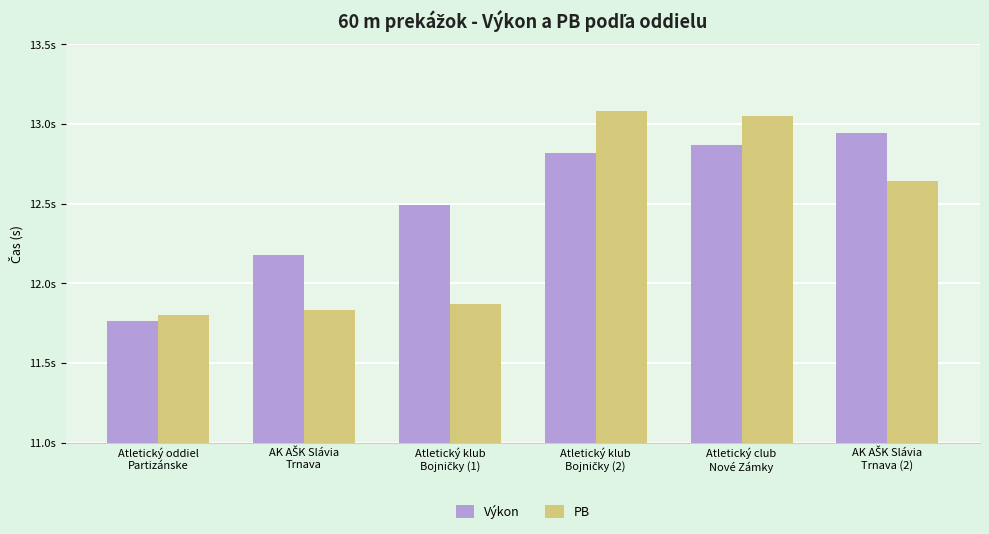

Are the bars grouped side by side (vs. stacked)?

Yes